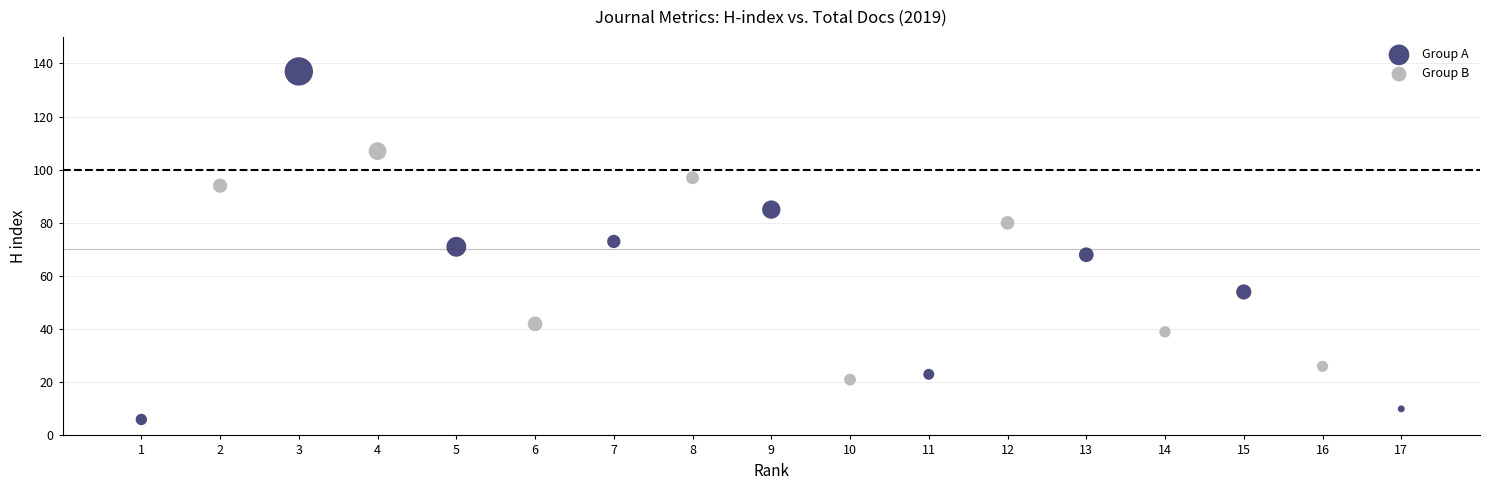

Which series has the largest Y range (max minus min)?

Group A